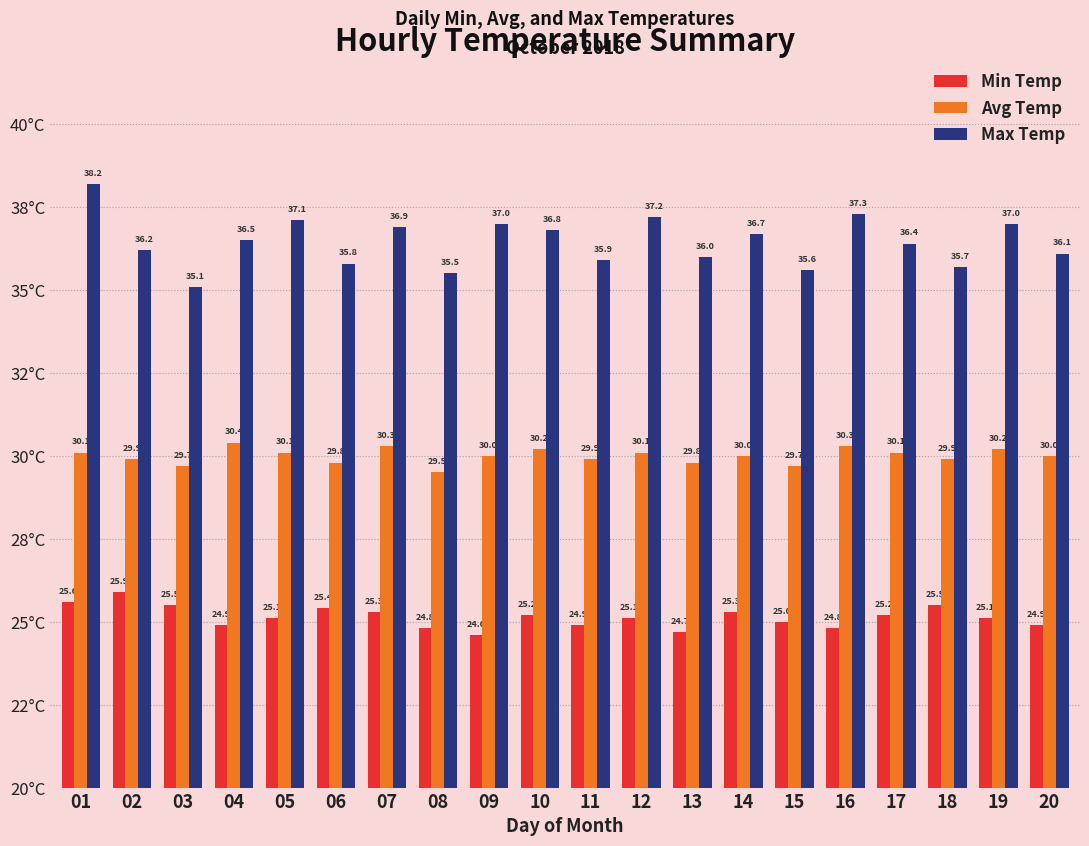

What is the value of the Max Temp bar at the 17th from the left?

36.4